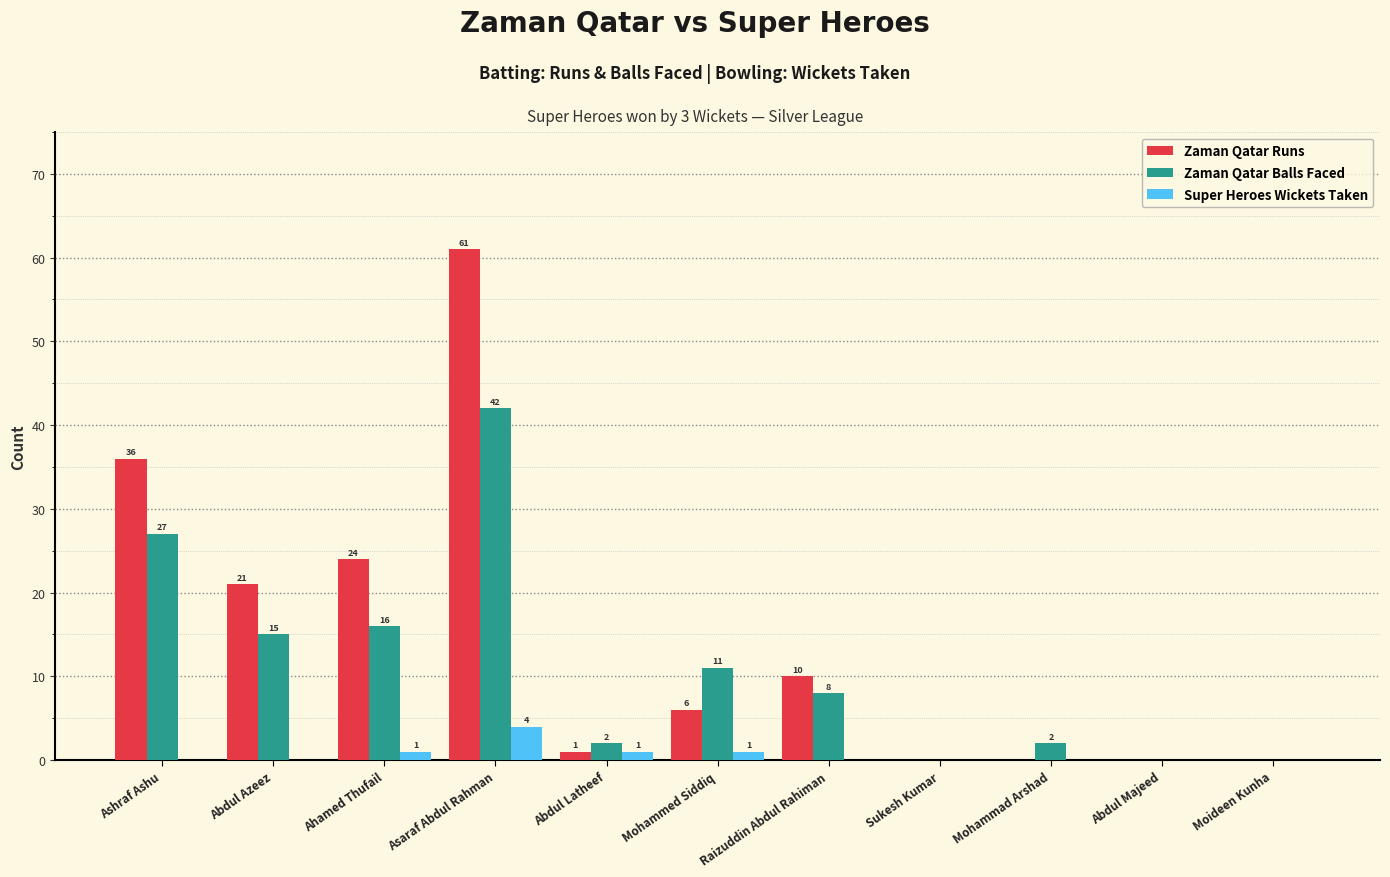

At which category does the chart reach its peak across all series?

Asaraf Abdul Rahman